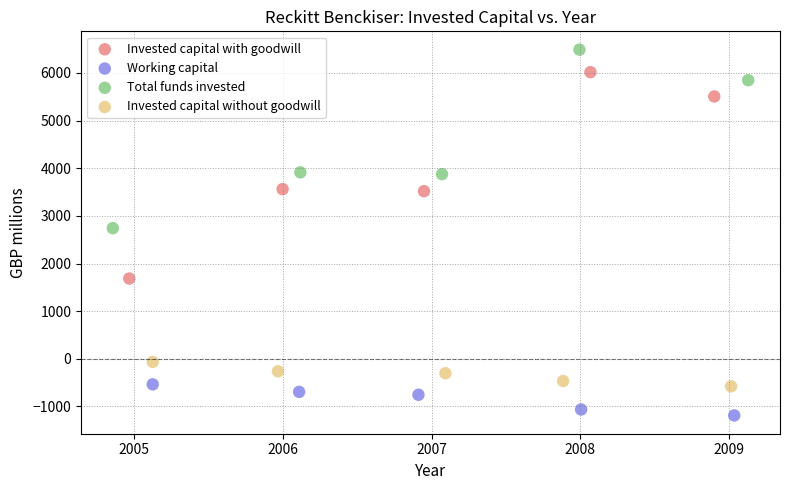

Which series has the widest spread of Y values?

Invested capital with goodwill